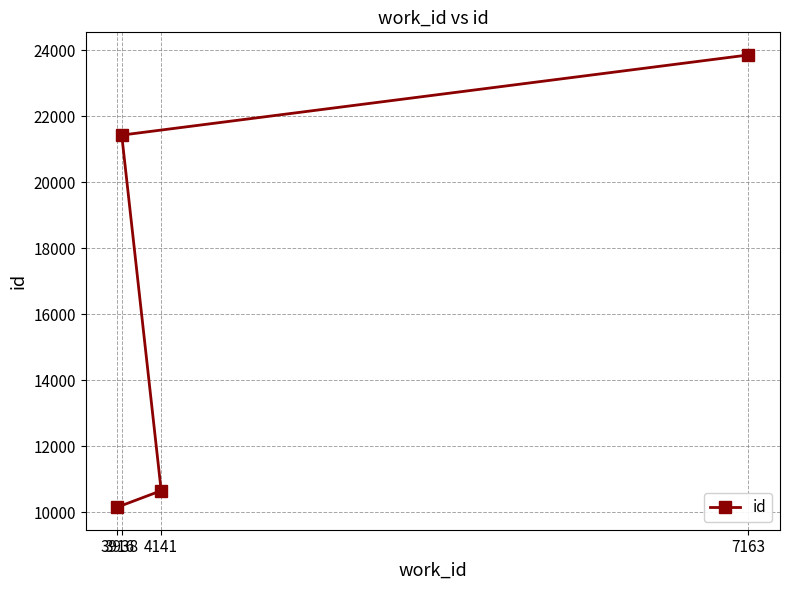

Approximately how many times larger is the value at 3938 compared to 3916?

2.1